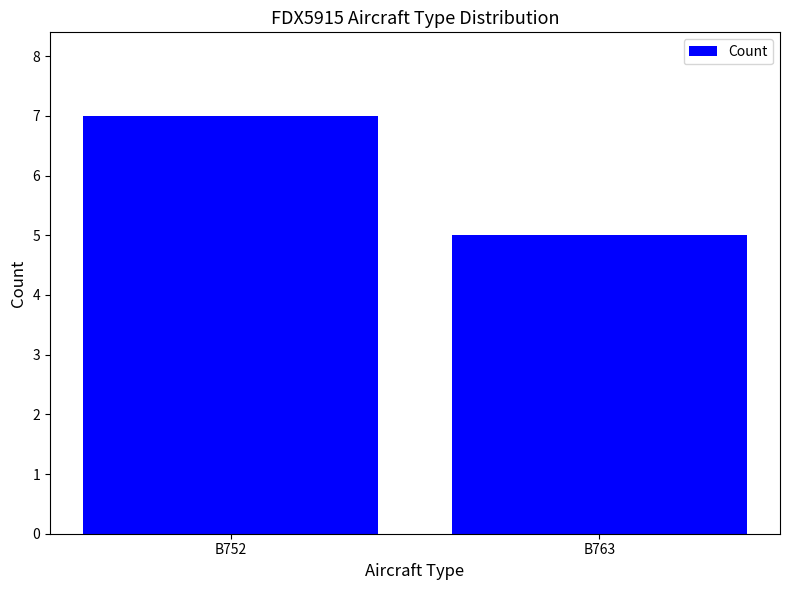

What is the value of the 1st bar from the left?

7